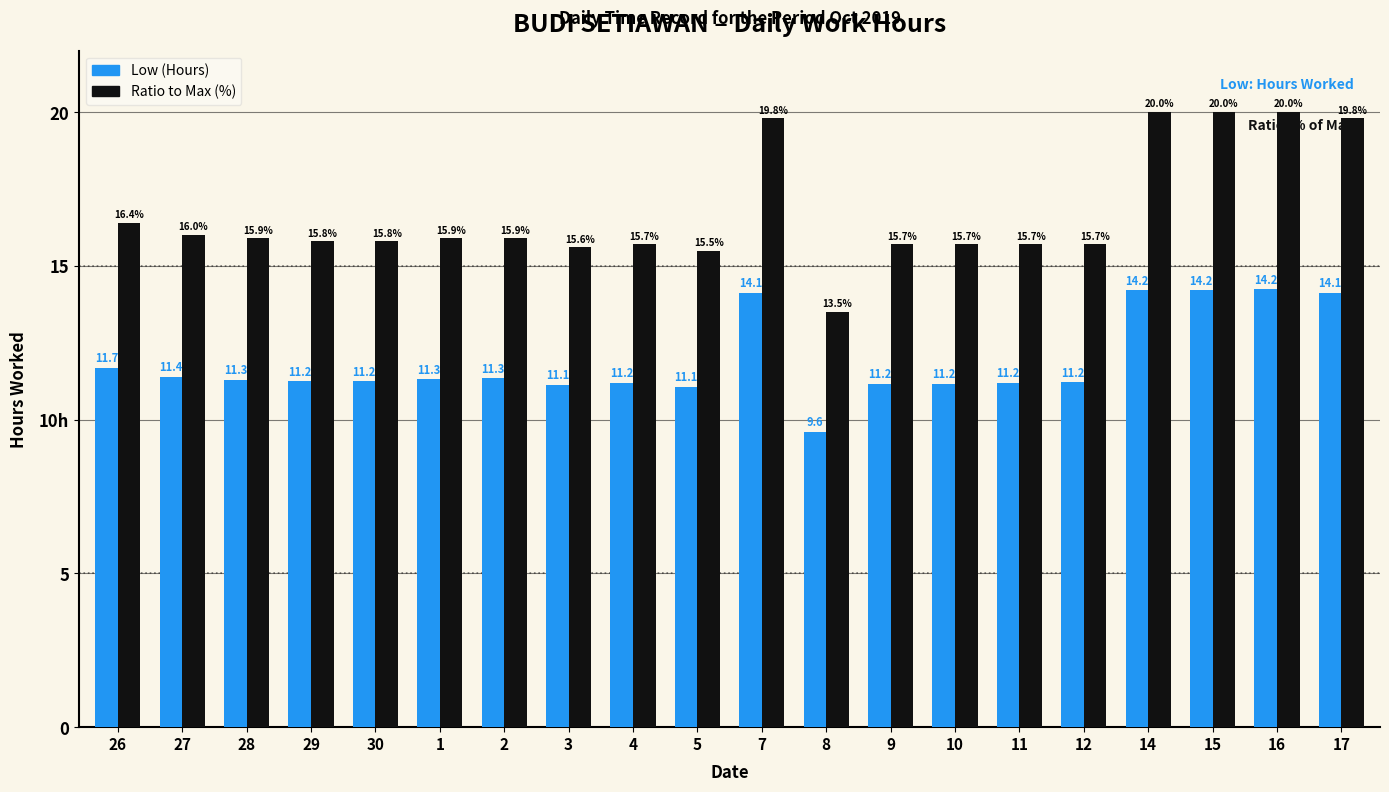

List the series in order of their peak value, lowest first.

Low (Hours), Ratio to Max (%)